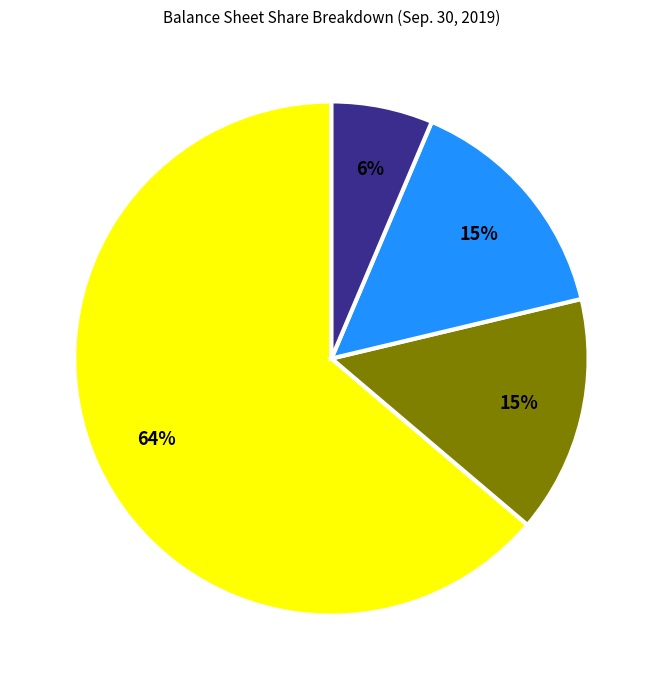

To the nearest percent, what is the average slice percentage?

25%